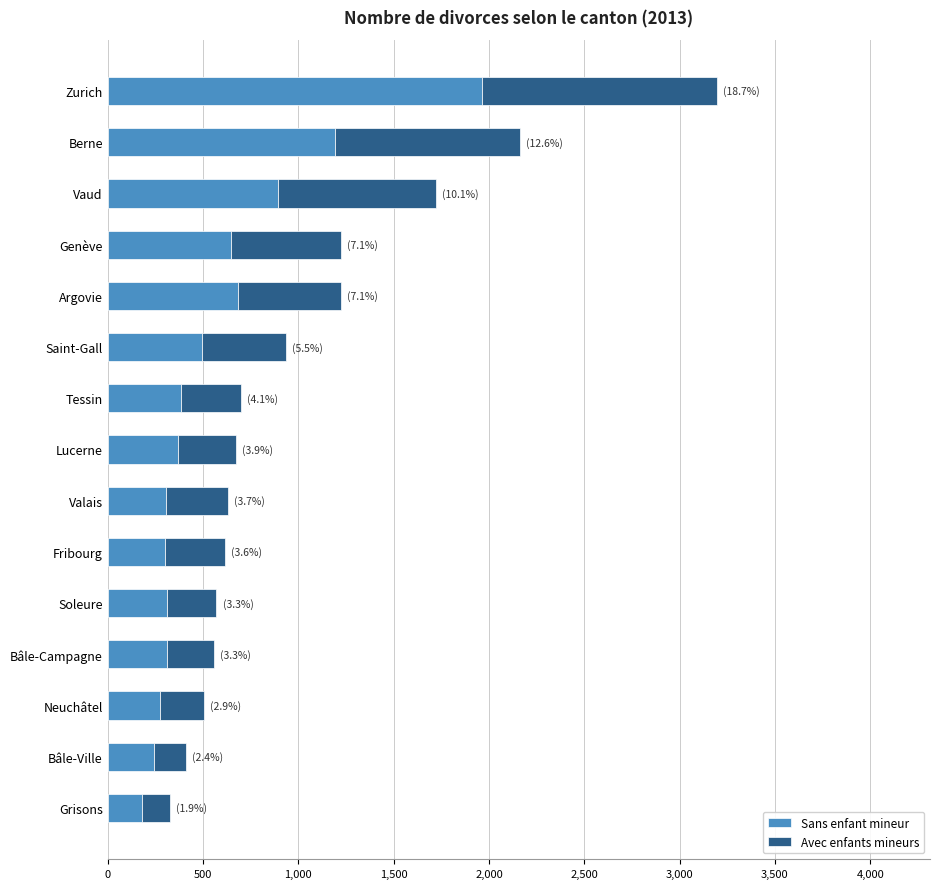

What is the sum of the Sans enfant mineur values at Fribourg and Berne?

1490